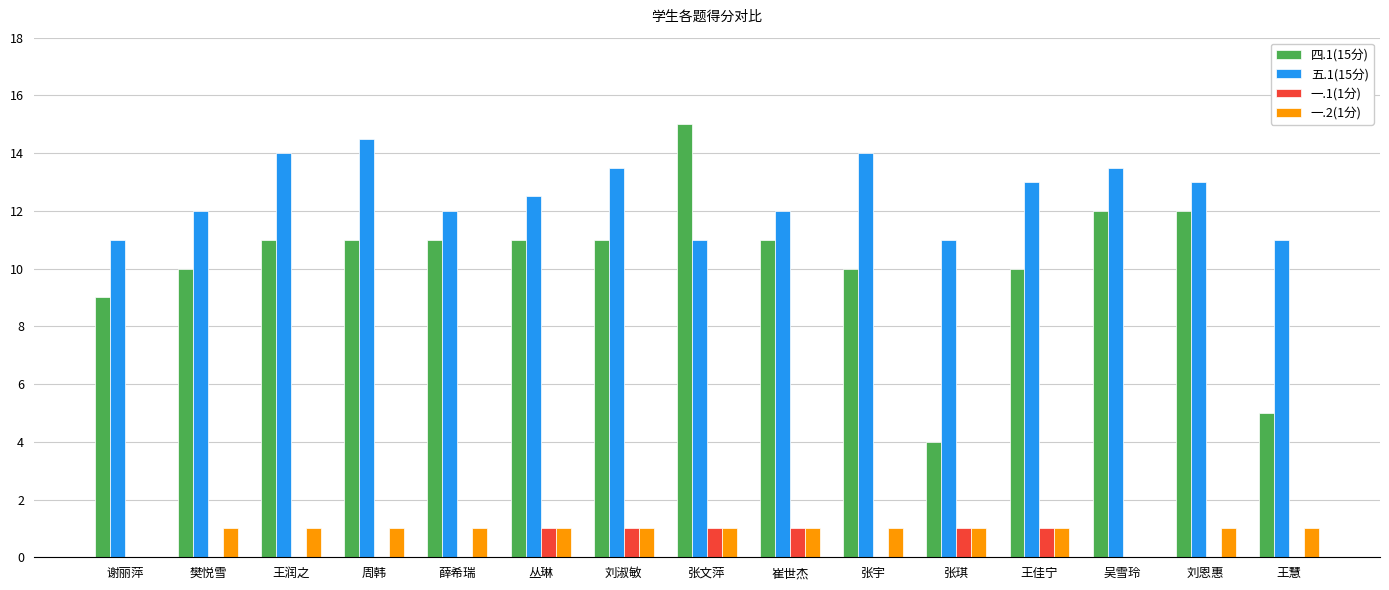

What is the total value across all series at 张宇?

25.0